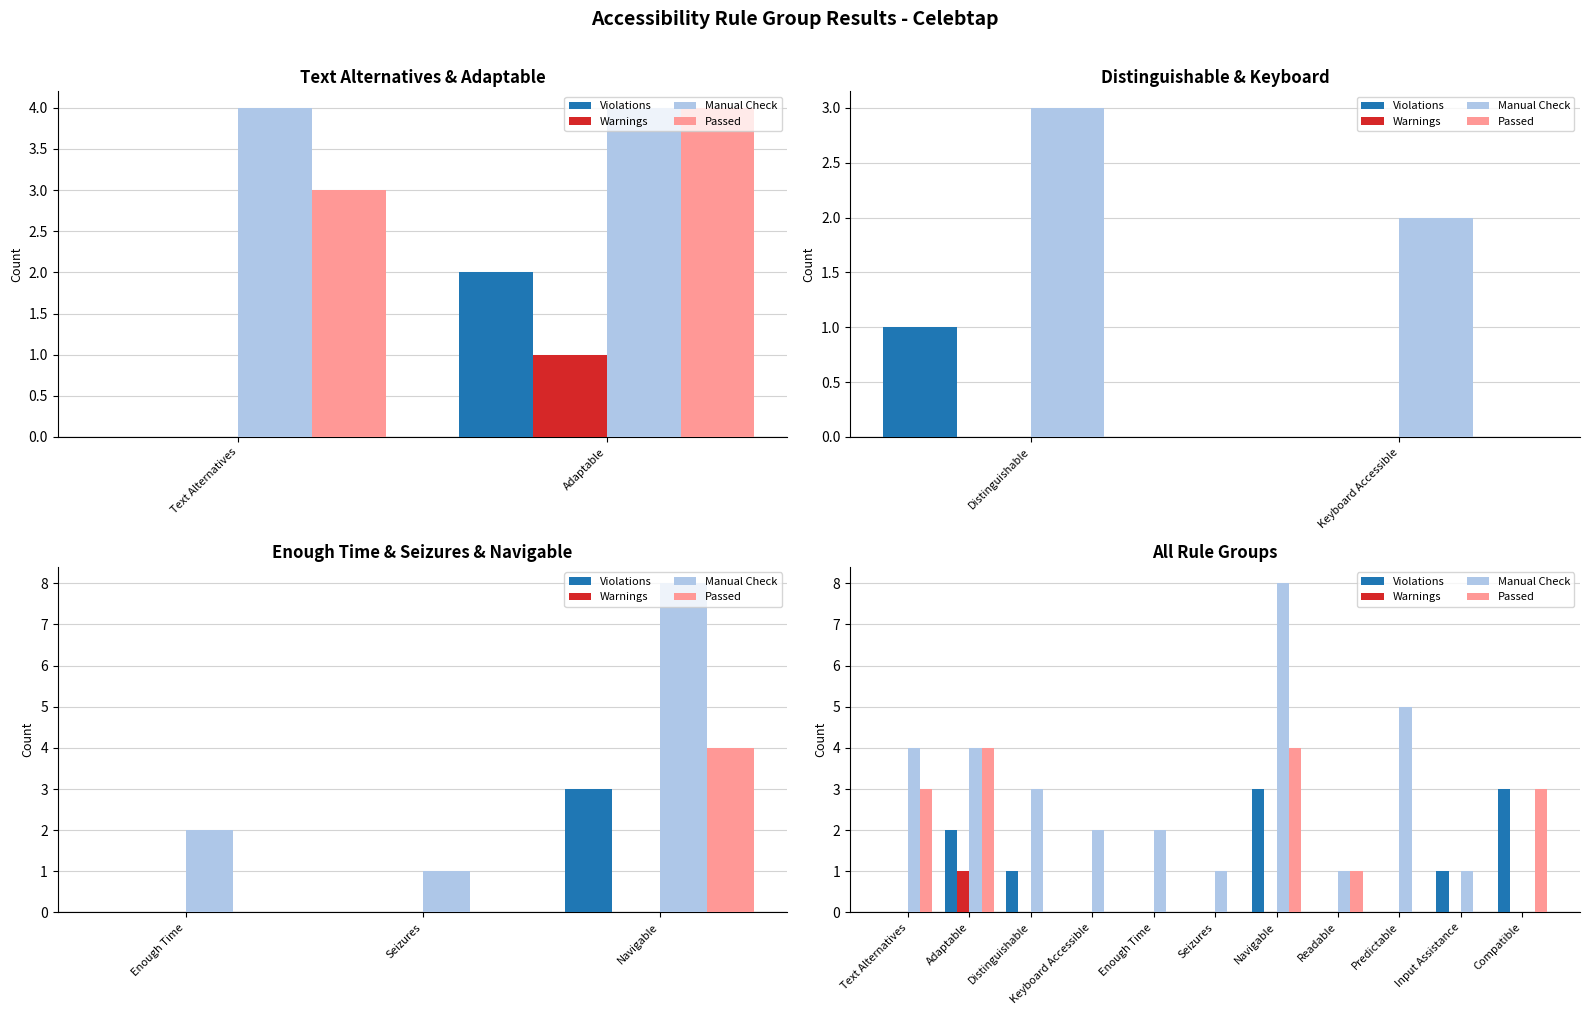

What is the difference between the maximum and minimum values in the Violations series?

3